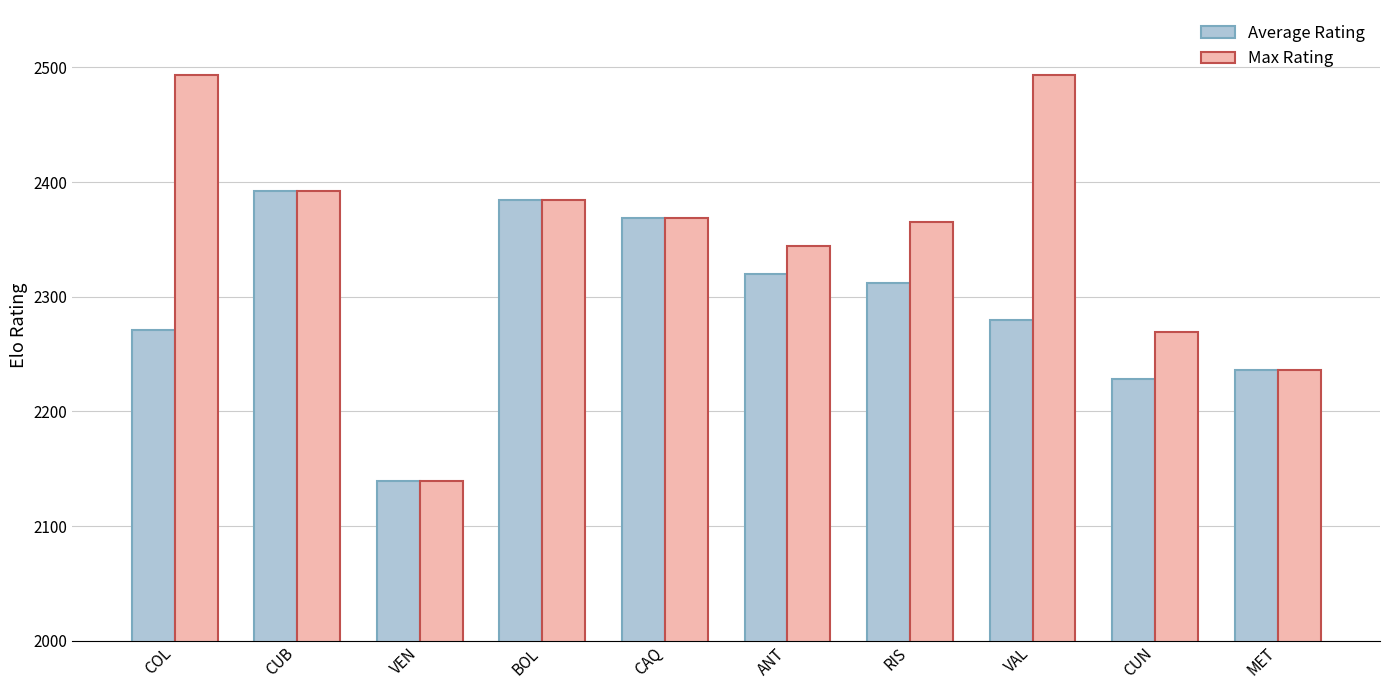

How many bars are there in each group?

2